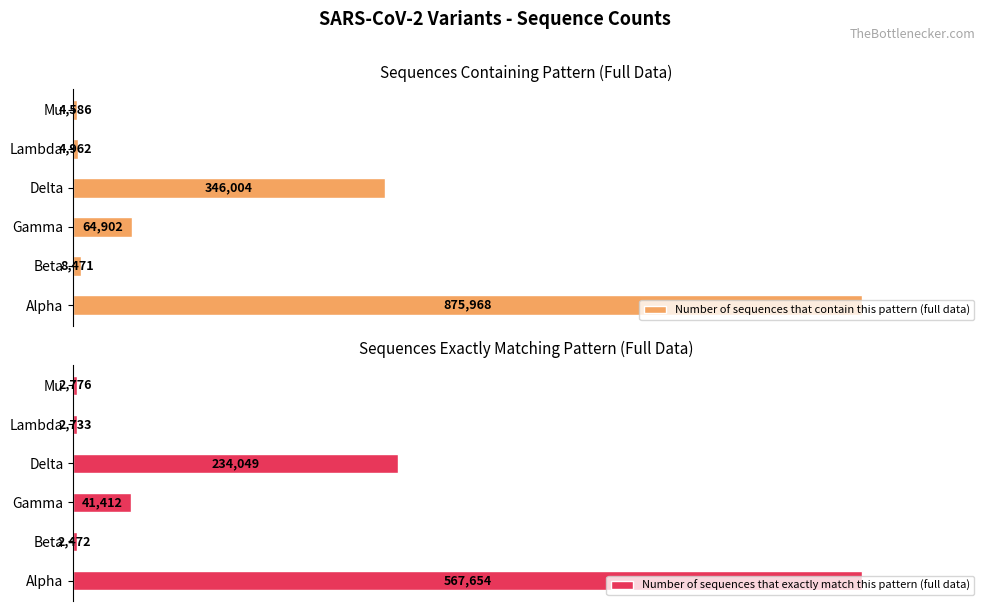

What is the value of the Number of sequences that contain this pattern (full data) bar at the 3rd from the left?

64902